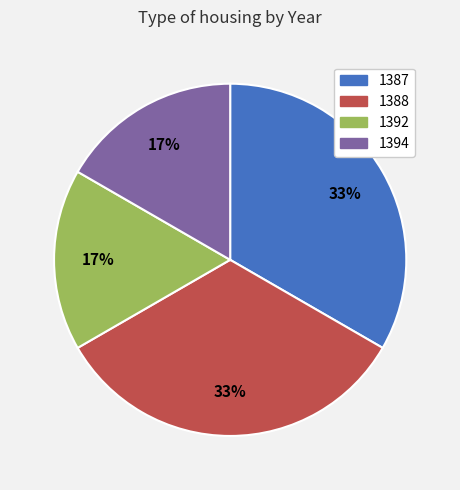

To the nearest percent, what is the average slice percentage?

25%